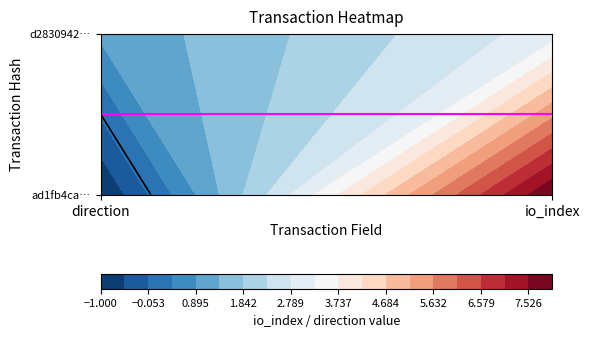

Reading right to left, extract all data points from this chart.

ad1fb4ca…: 8	-1
d2830942…: 3	1